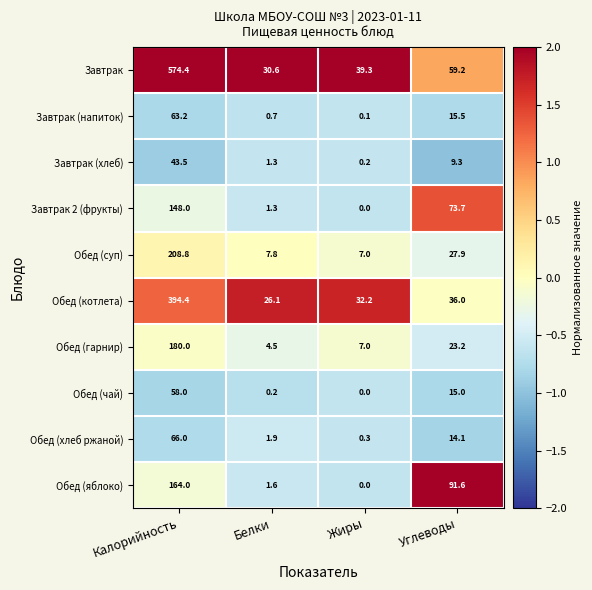

At how many categories does at least one series exceed 0?

4